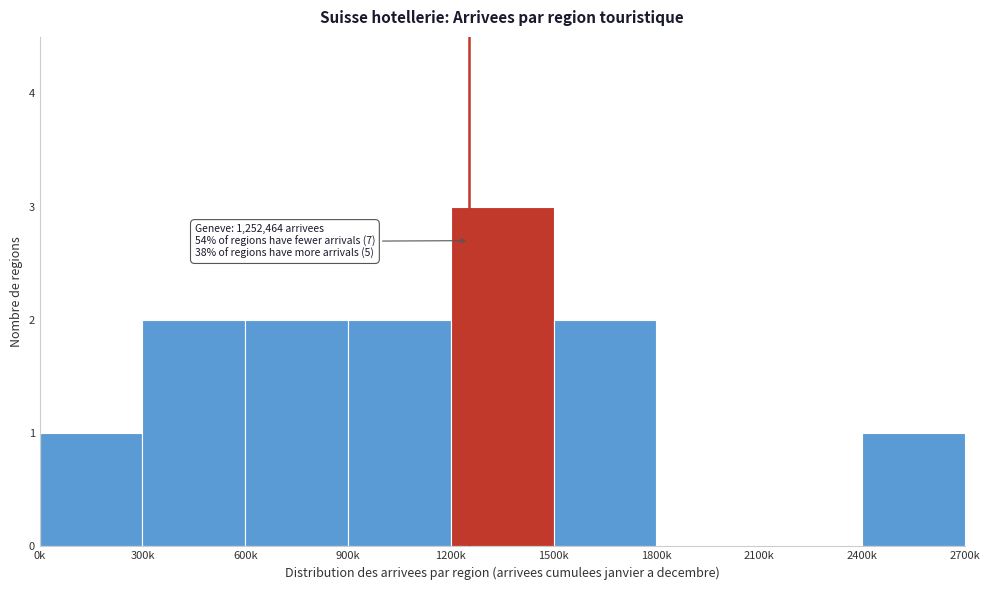

Reading left to right, list all the values displayed in this chart.

0k=1	300k=2	600k=2	900k=2	1200k=3	1500k=2	1800k=0	2100k=0	2400k=1